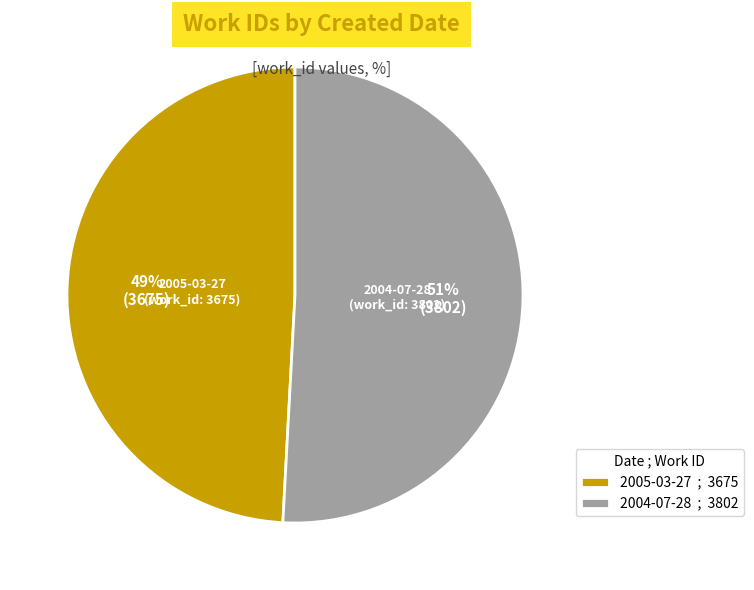

To the nearest percent, what percentage of the pie is 2005-03-27?

49%